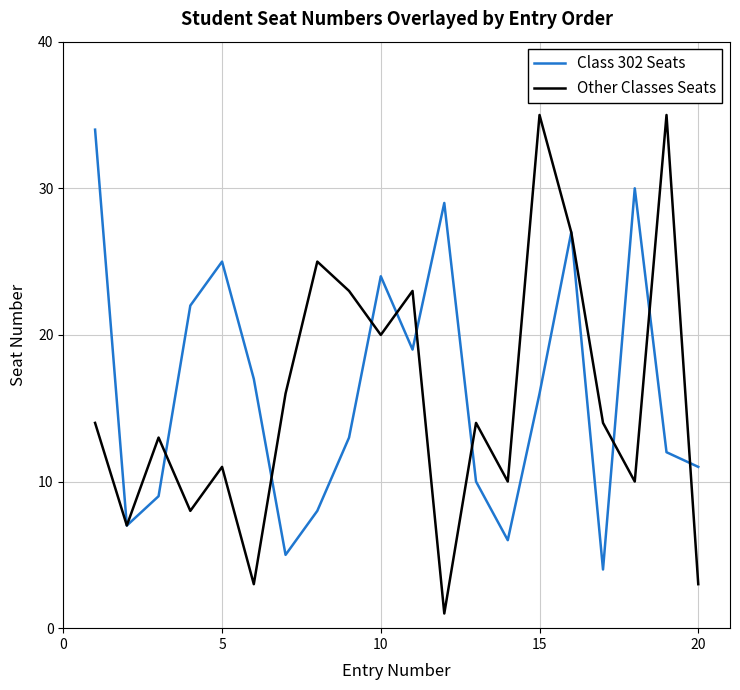

True or false: Class 302 Seats has more than 0 points higher than both neighbors.

True